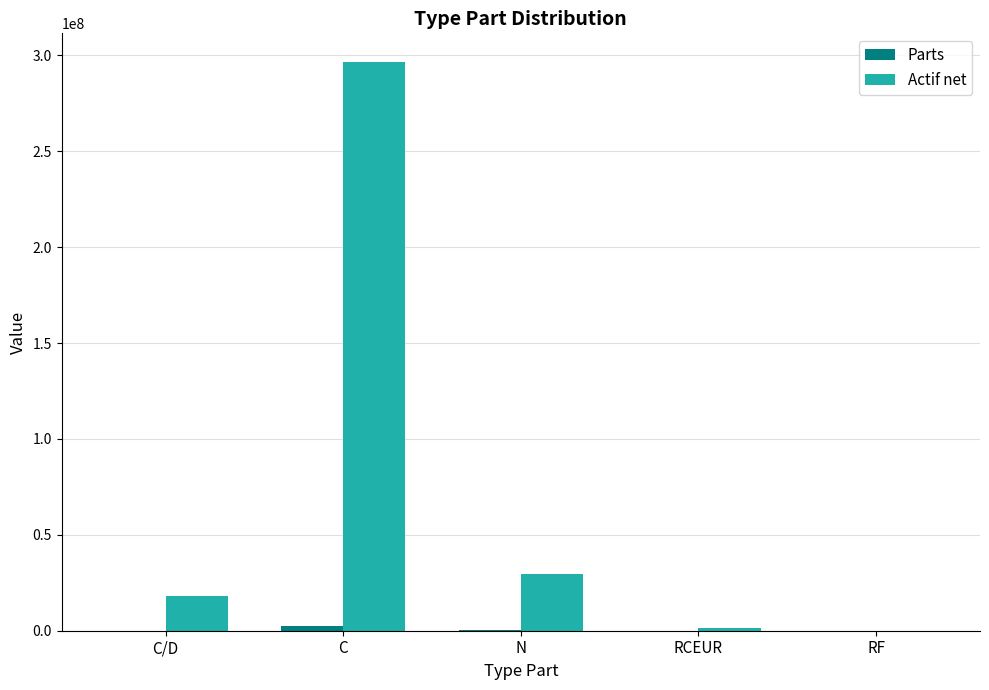

What is the greatest value displayed?

296700390.8